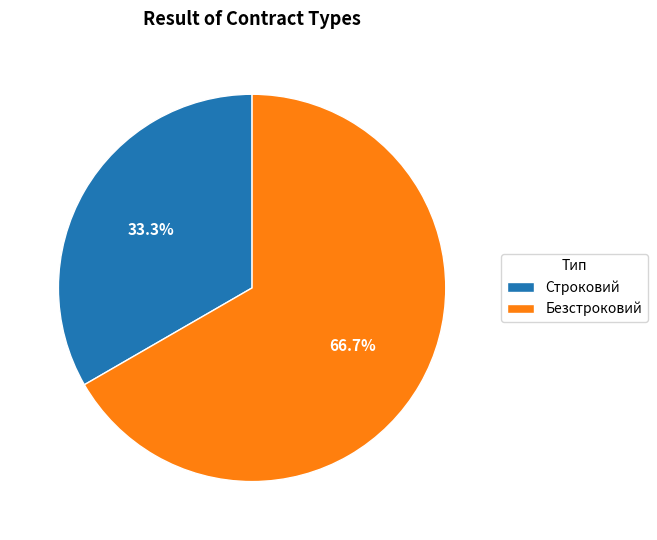

Does Безстроковий account for over 50% of the chart?

Yes